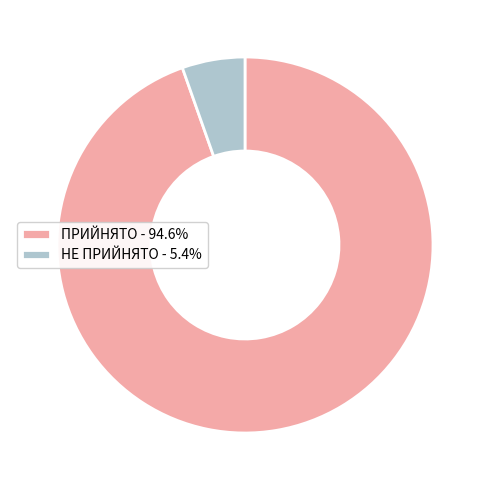

True or false: НЕ ПРИЙНЯТО accounts for 1% of the total.

False